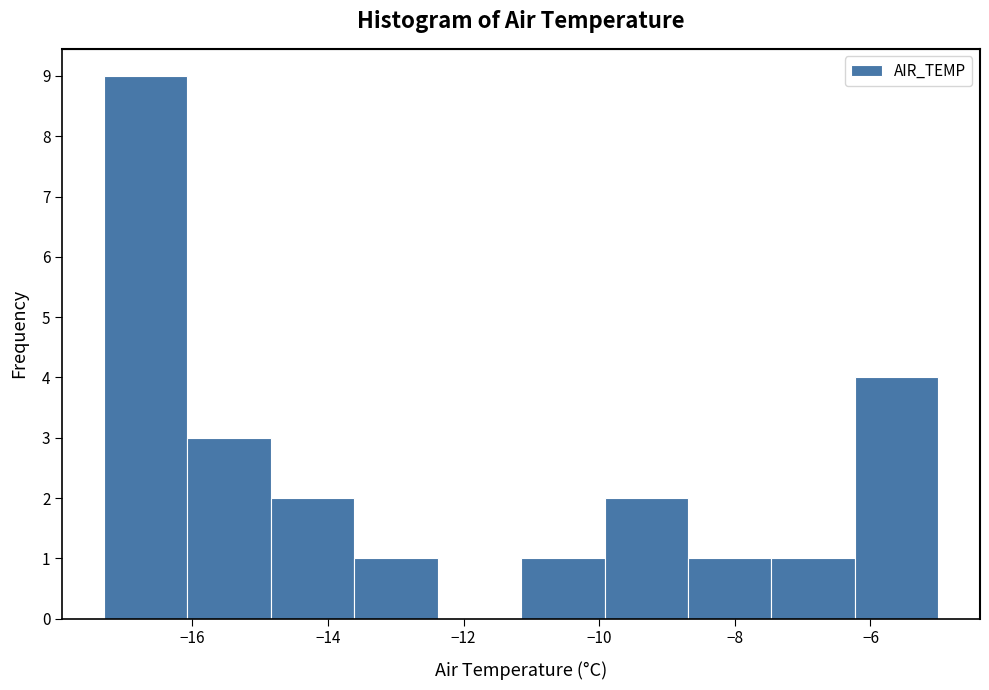

What is the height of the bar covering -17.2 to -16.0 on the x-axis? Neither the bar edges nor the heights are printed on the chart, so give them approximately, as read against the axes.

9